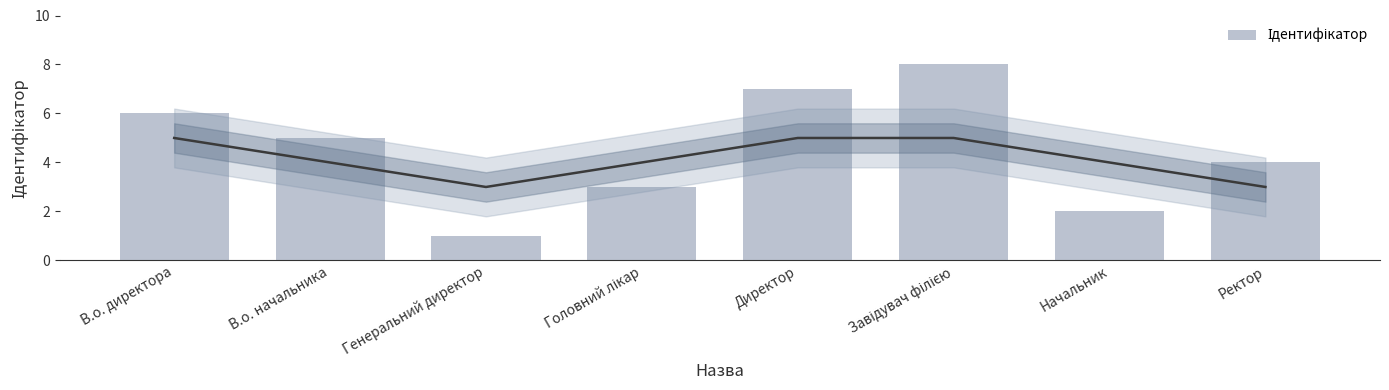

The value at Головний лікар is 3. True or false?

True